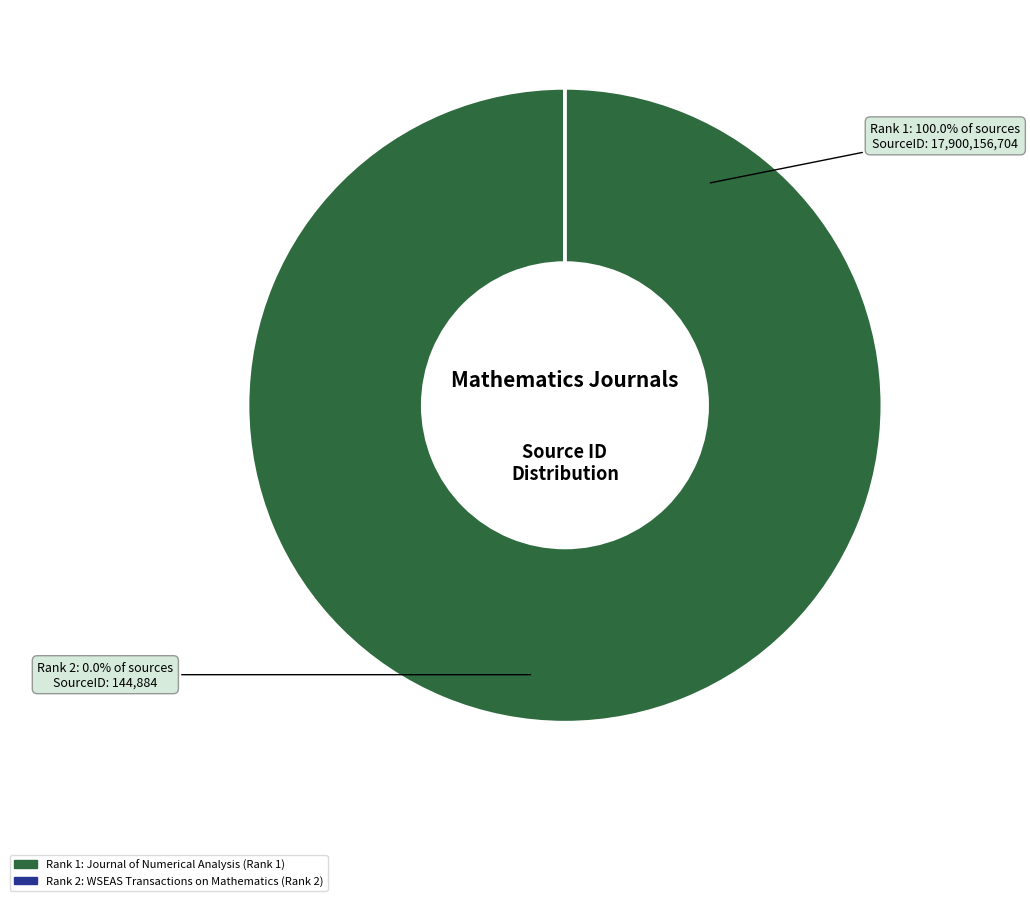

Between Journal of Numerical Analysis (Rank 1) and WSEAS Transactions on Mathematics (Rank 2), which is larger?

Journal of Numerical Analysis (Rank 1)